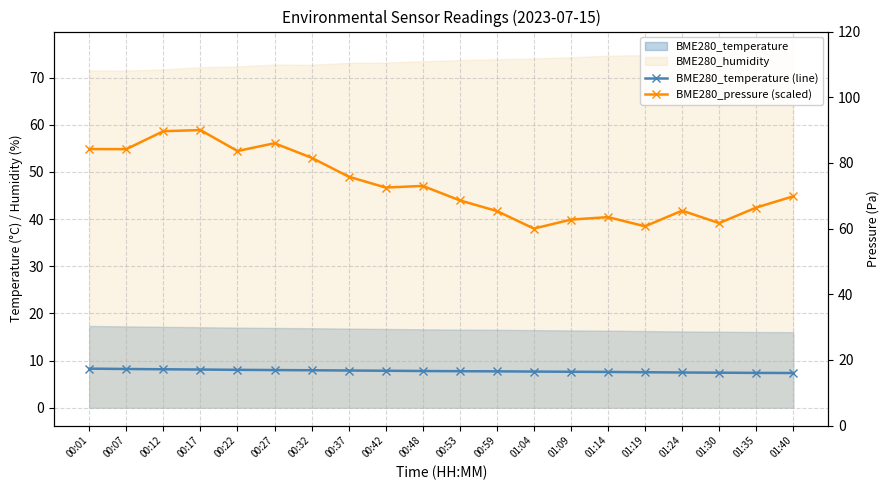

Reading left to right, list all the values displayed in this chart.

BME280_temperature (line): 17.3	17.2	17.1	17.1	17.0	16.9	16.9	16.8	16.7	16.6	16.6	16.5	16.4	16.4	16.3	16.2	16.2	16.1	16.1	16.0
BME280_pressure (scaled): 84.2	84.2	89.6	90.0	83.6	86.0	81.6	75.8	72.5	73.0	68.6	65.3	60.0	62.7	63.5	60.7	65.5	61.7	66.4	69.8